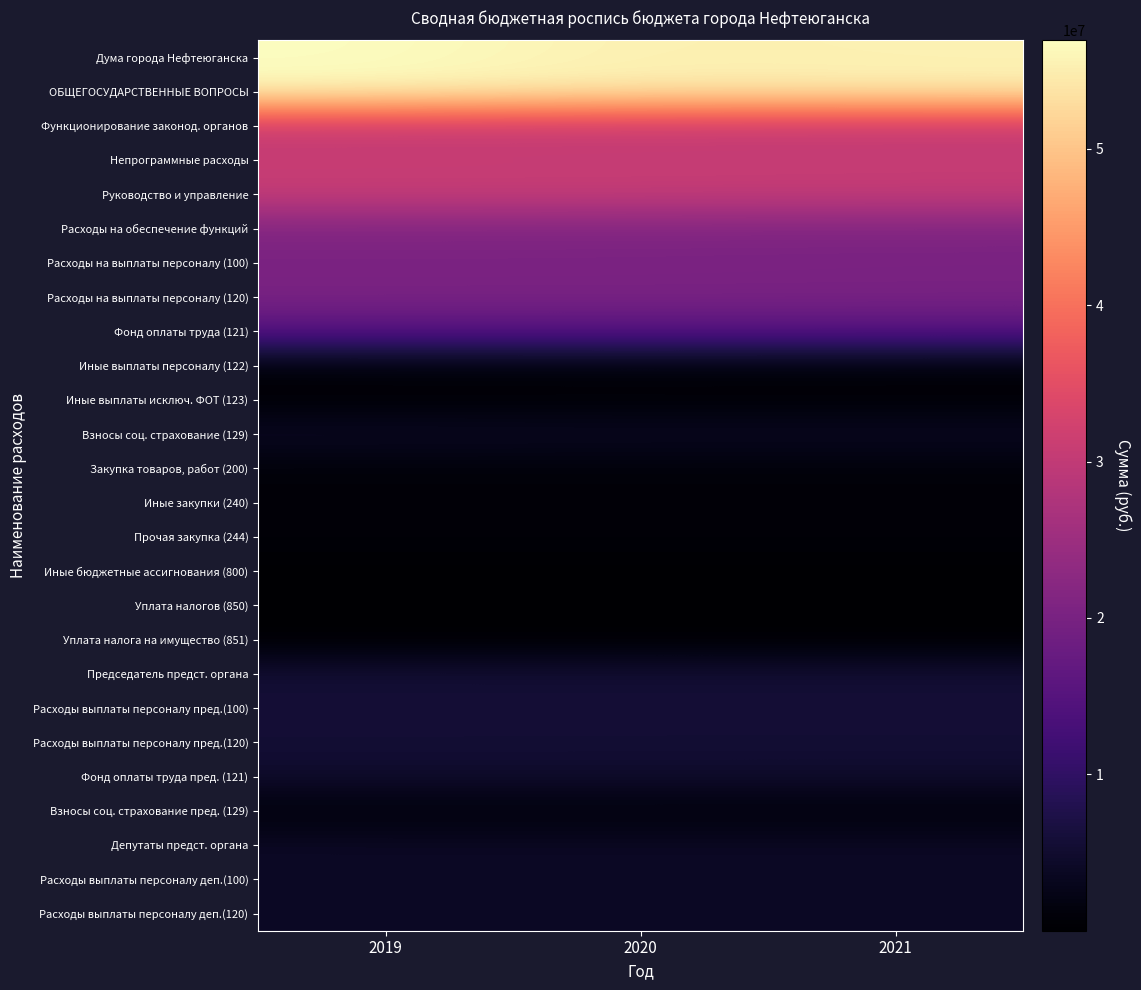

What is the minimum value shown in the chart?

600